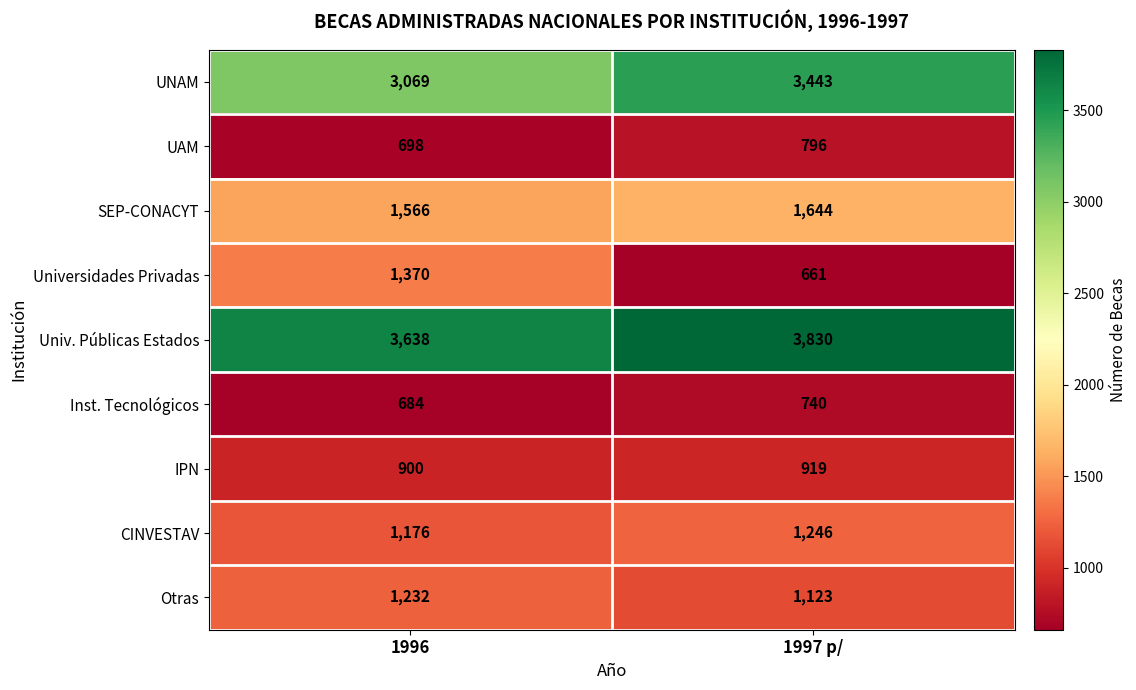

Which series has the largest total across all categories?

Univ. Públicas Estados